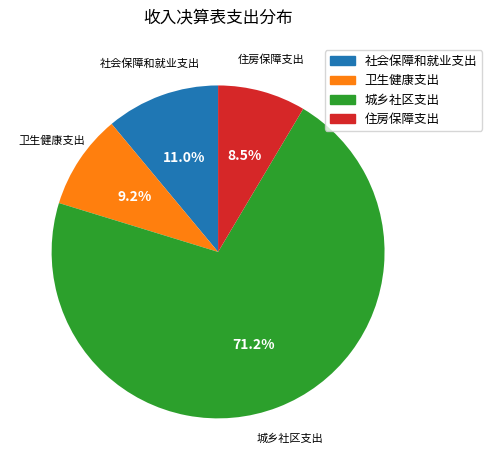

To the nearest percent, what portion does 卫生健康支出 represent?

9%